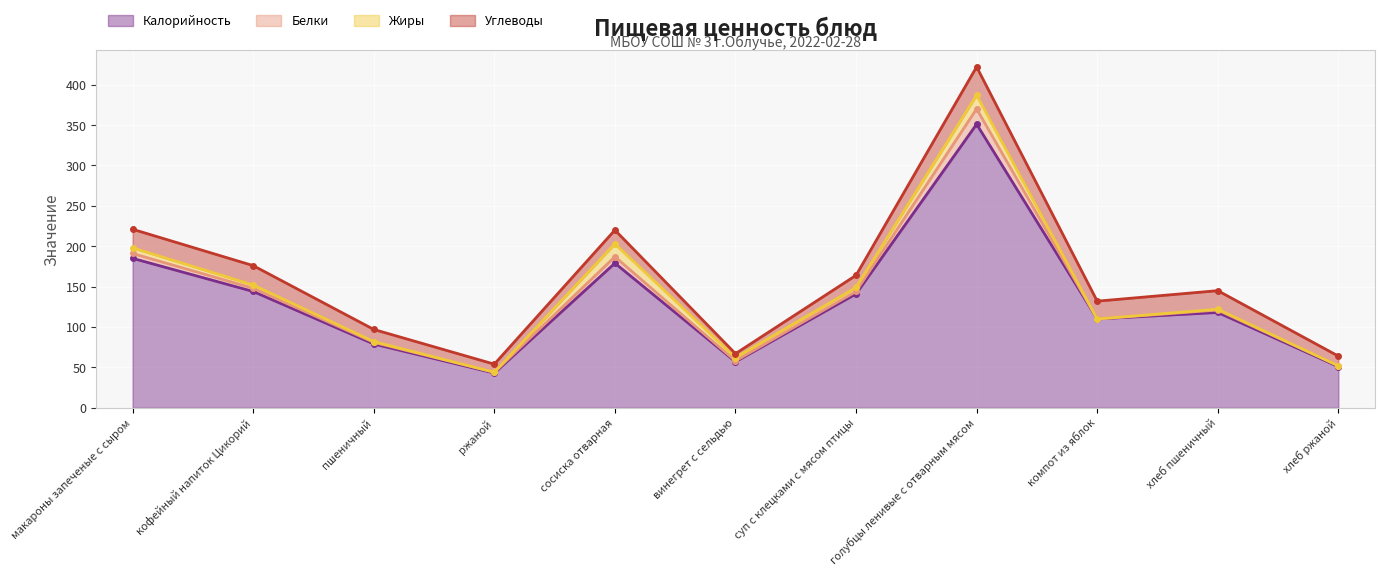

True or false: Углеводы and Белки cross at least once.

False